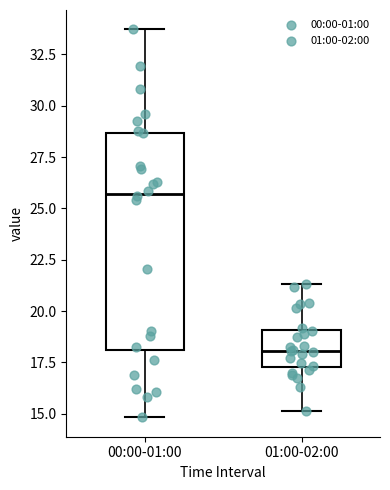

Reading left to right, transcribe this box plot: for each box, give where its median line is, the range the box spans, and where its two whiskers end, as read against the y-axis. The values are not printed on the chart, so give them approximately, as read against the axis.

00:00-01:00: median 25.5, box 18.0 to 28.5, whiskers 15.0 to 33.5
01:00-02:00: median 18.0, box 17.5 to 19.0, whiskers 15.0 to 21.5